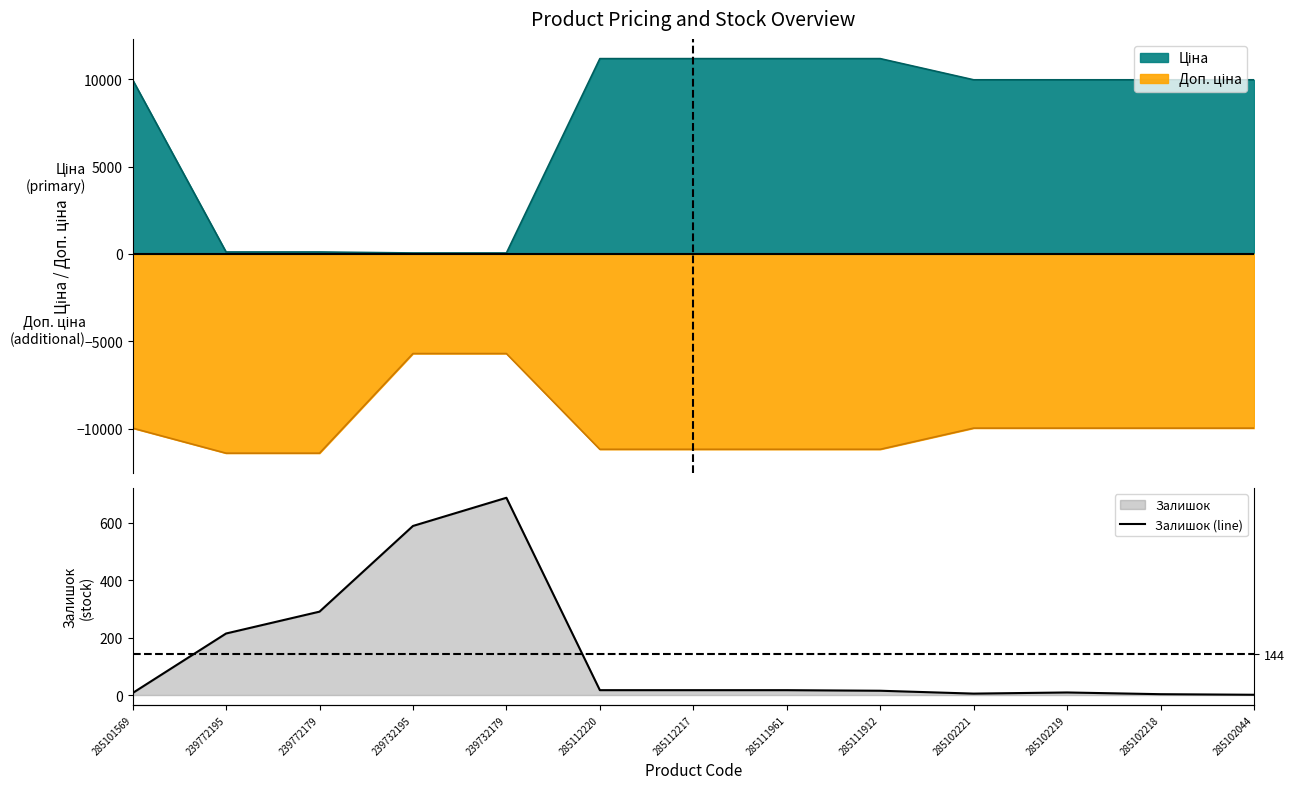

Rank the categories by value from lowest to highest.

285102044, 285102218, 285102221, 285101569, 285102219, 285111912, 285112220, 285112217, 285111961, 239772195, 239772179, 239732195, 239732179